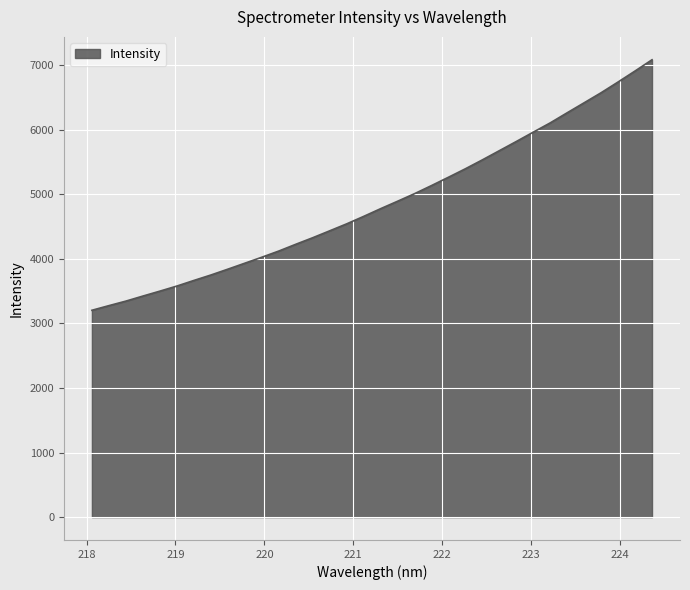

What is the minimum value shown in the chart?

3202.3